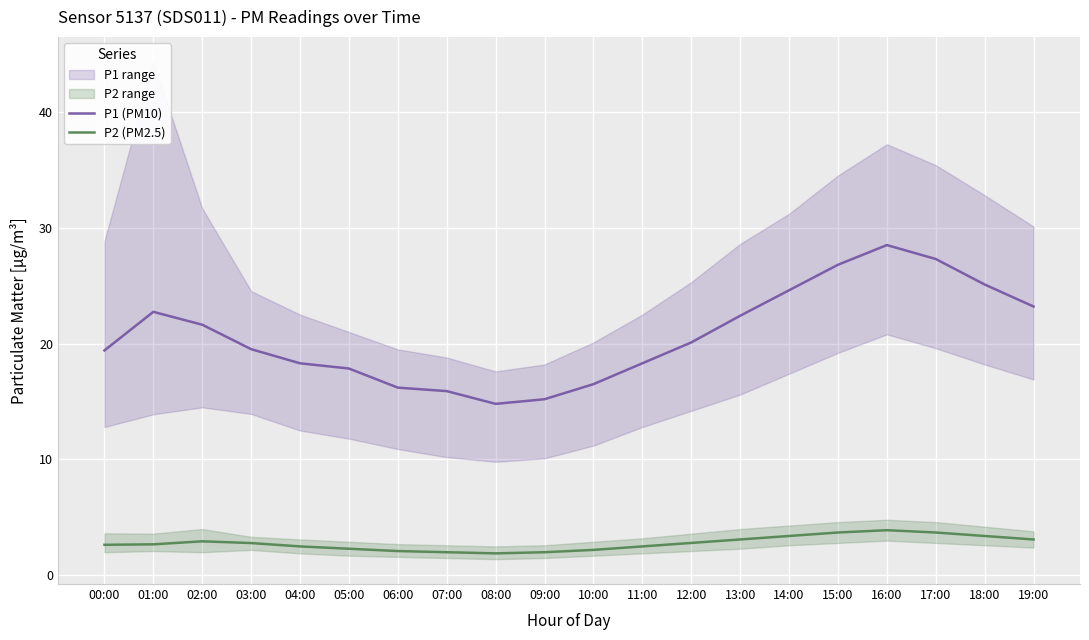

Is this an area chart (filled region under the line)?

No